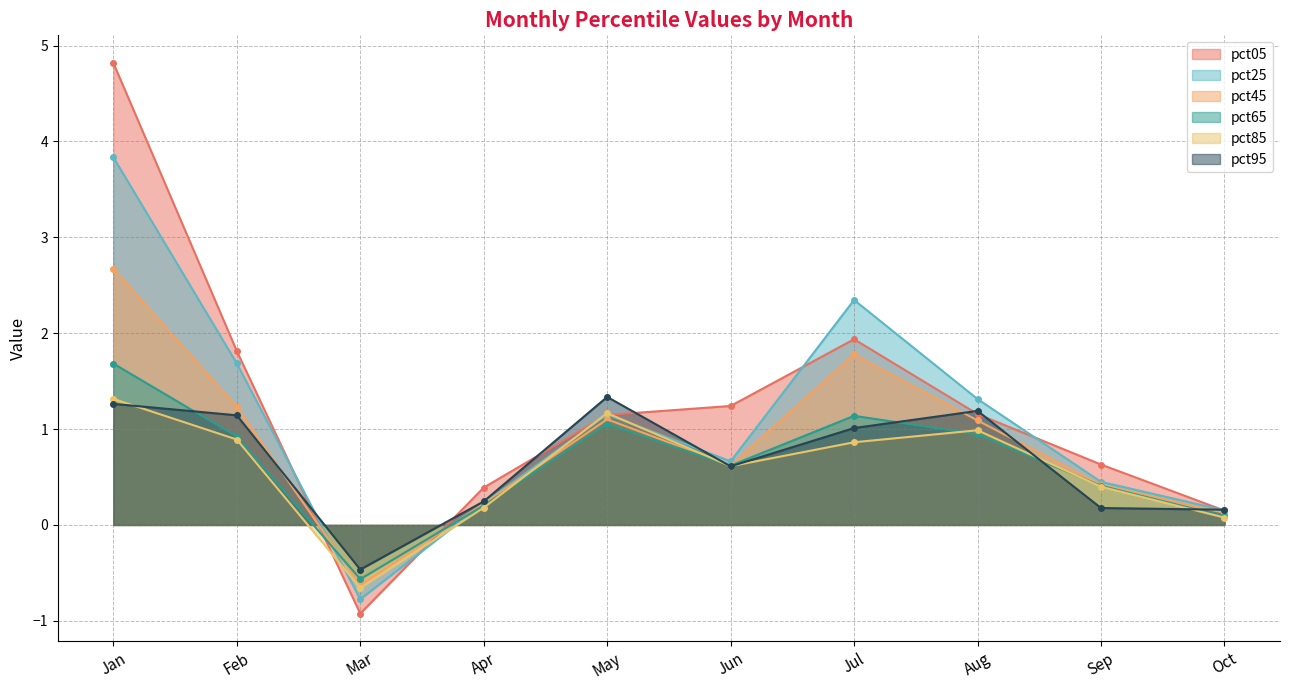

At how many categories does at least one series exceed 0?

9